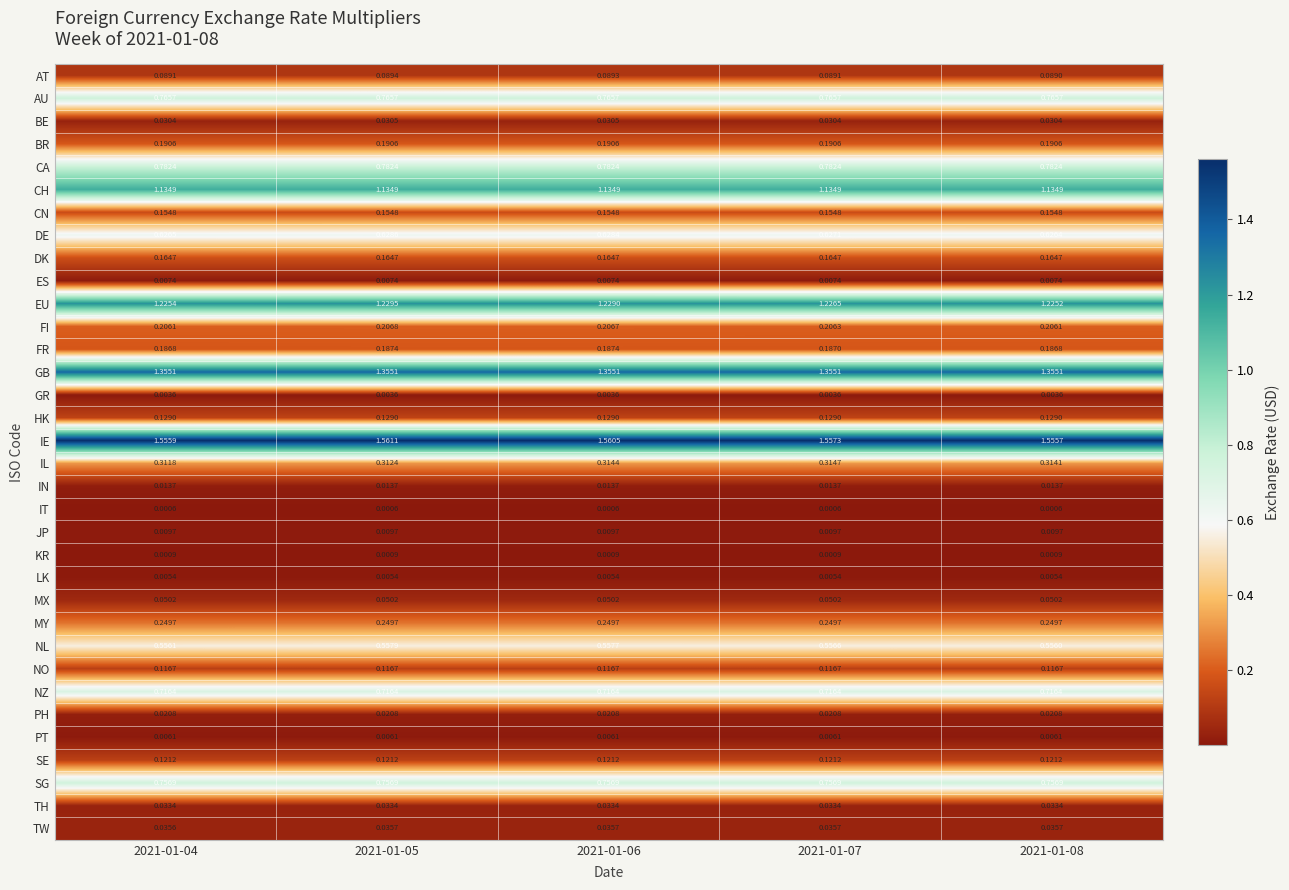

Which series has the widest spread of values?

IE